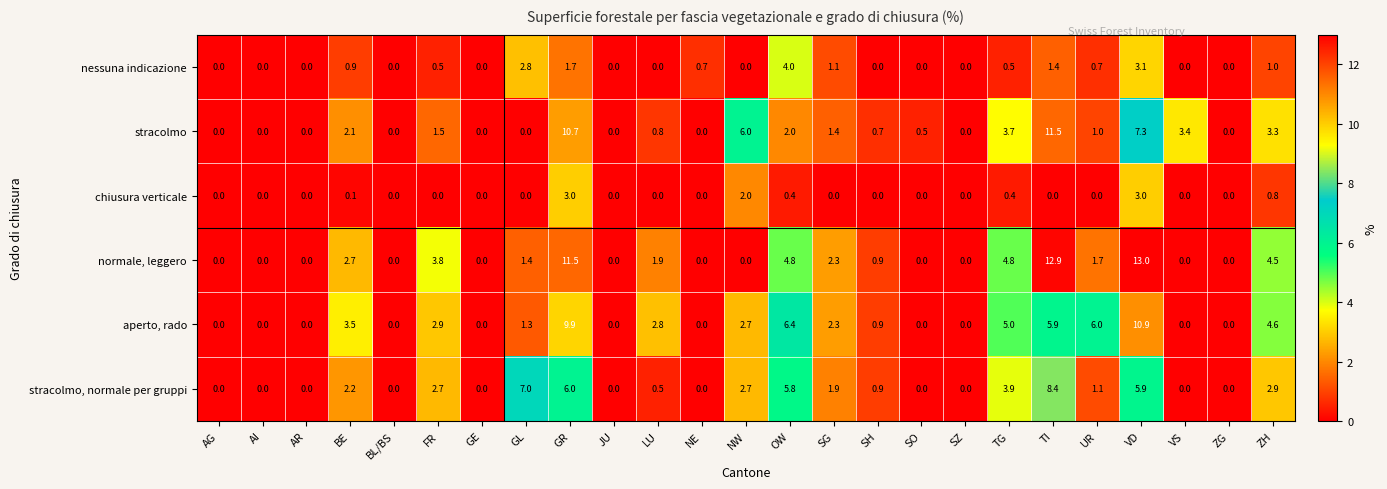

What is the difference between the highest and lowest values at LU?

2.8